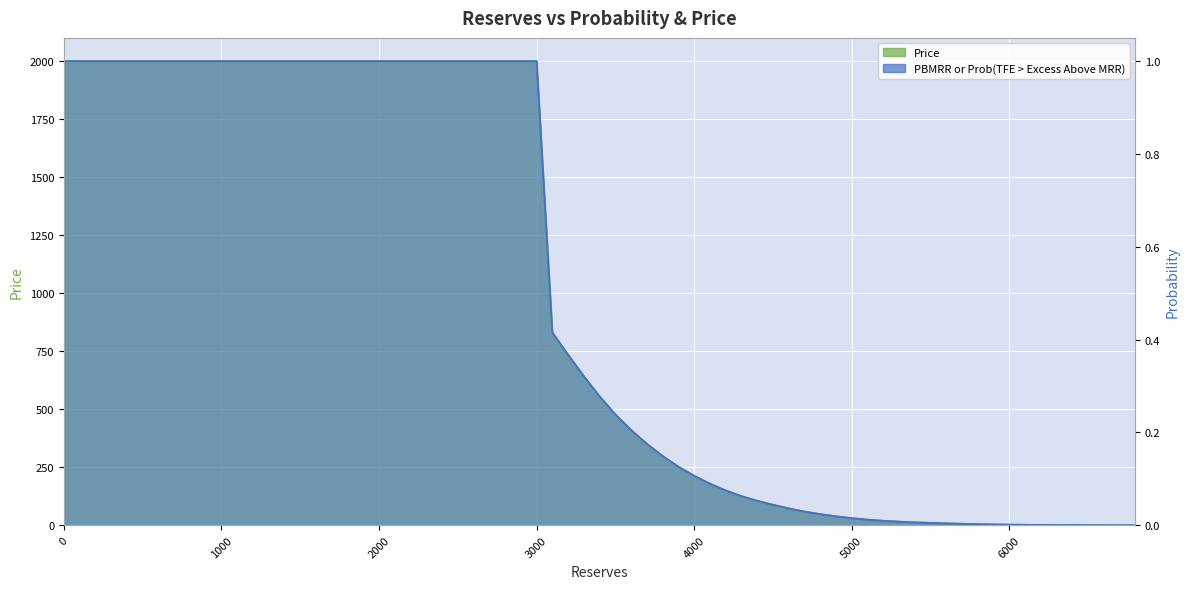

Is it true that Price equals 0.2 at 3400?

False